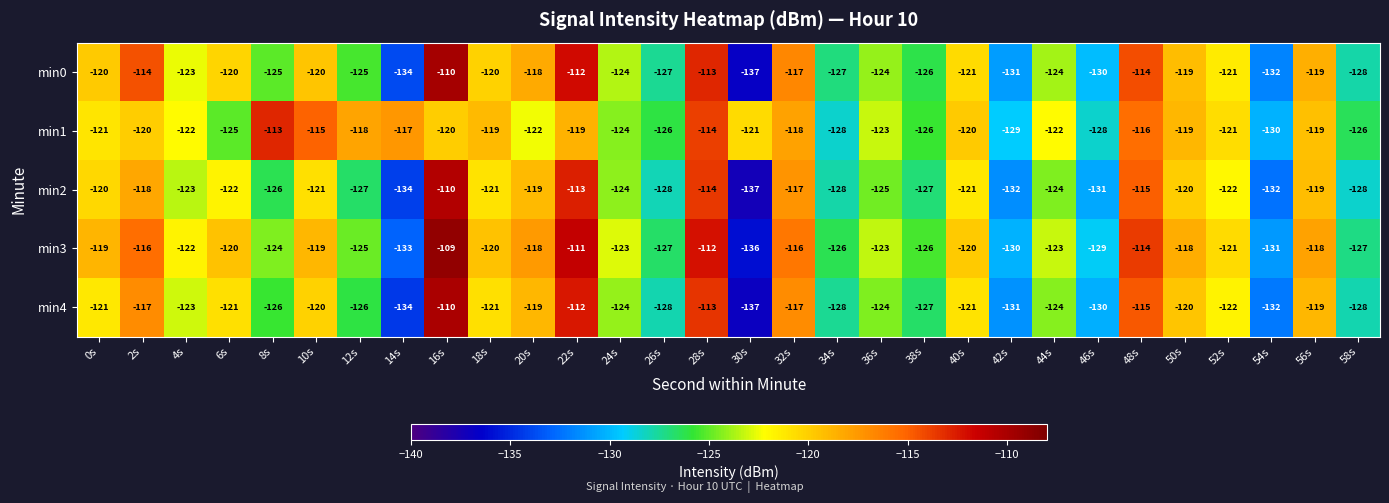

The value of min1 at 4s is -122. True or false?

True